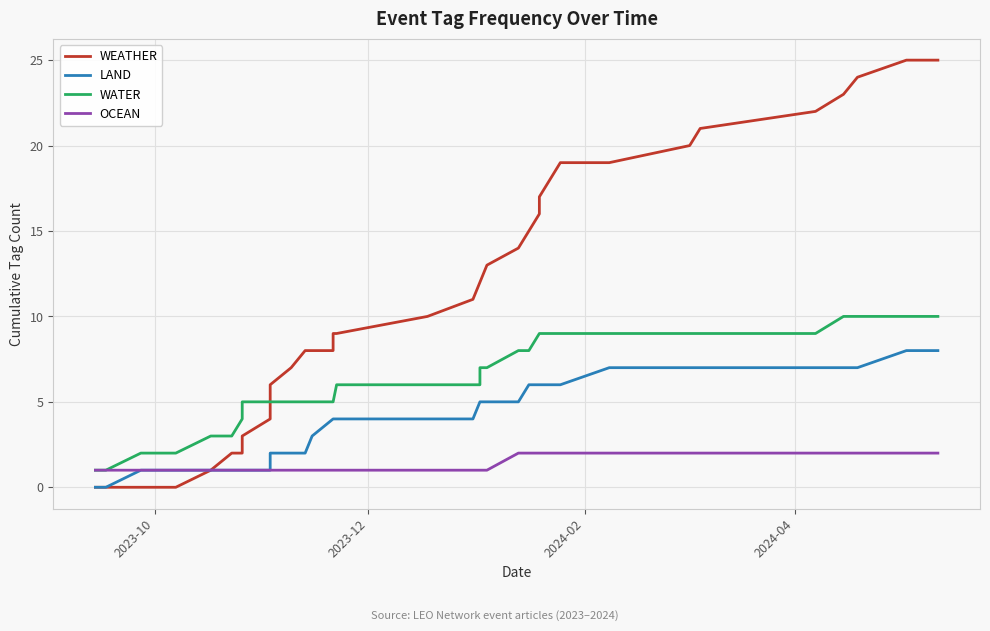

How many values in WEATHER are above zero?

34